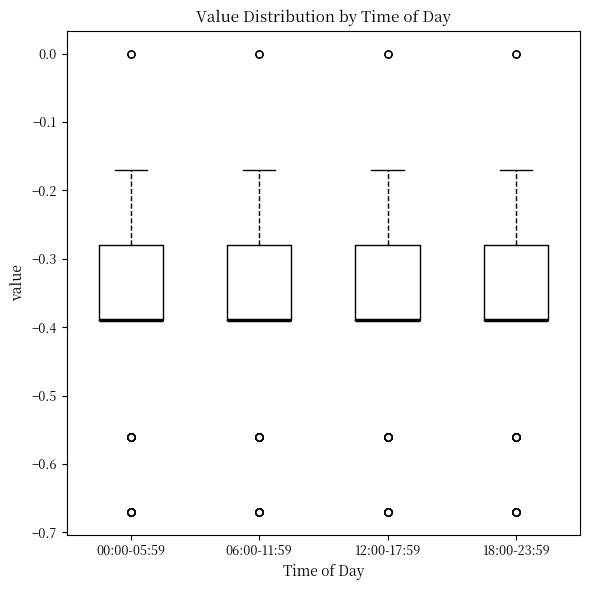

Where is the upper edge of the box for 00:00-05:59 on the y-axis? The values are not printed on the chart, so give them approximately, as read against the axis.

-0.28